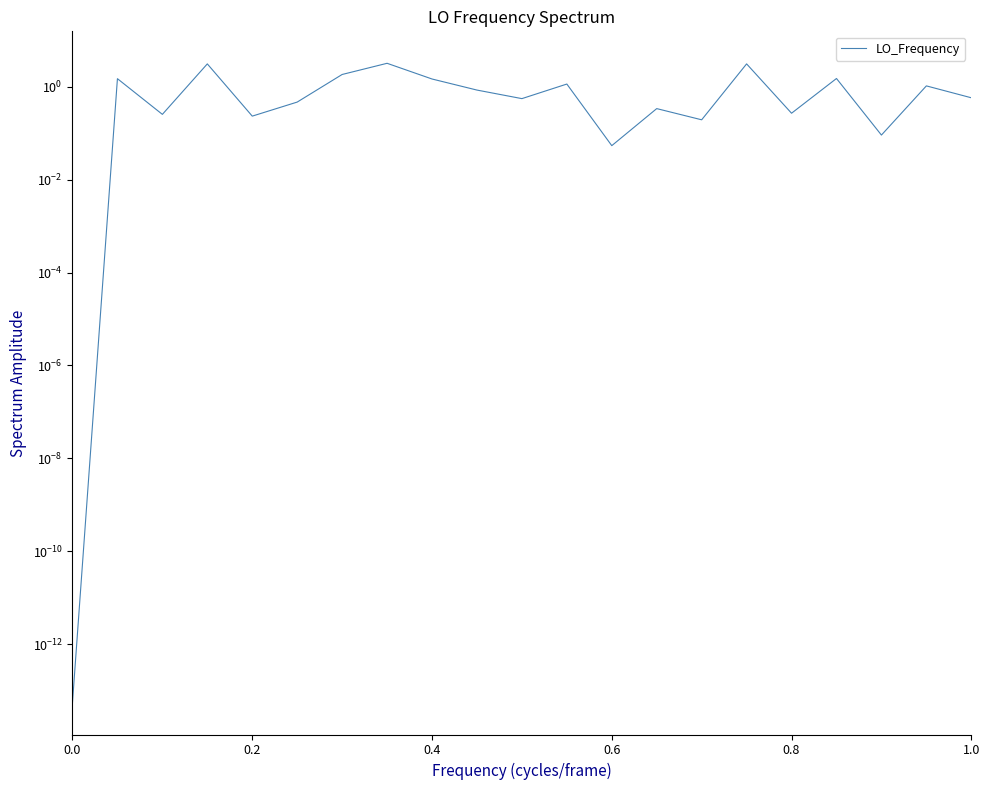

The value at 0.8 is 0.4. True or false?

False